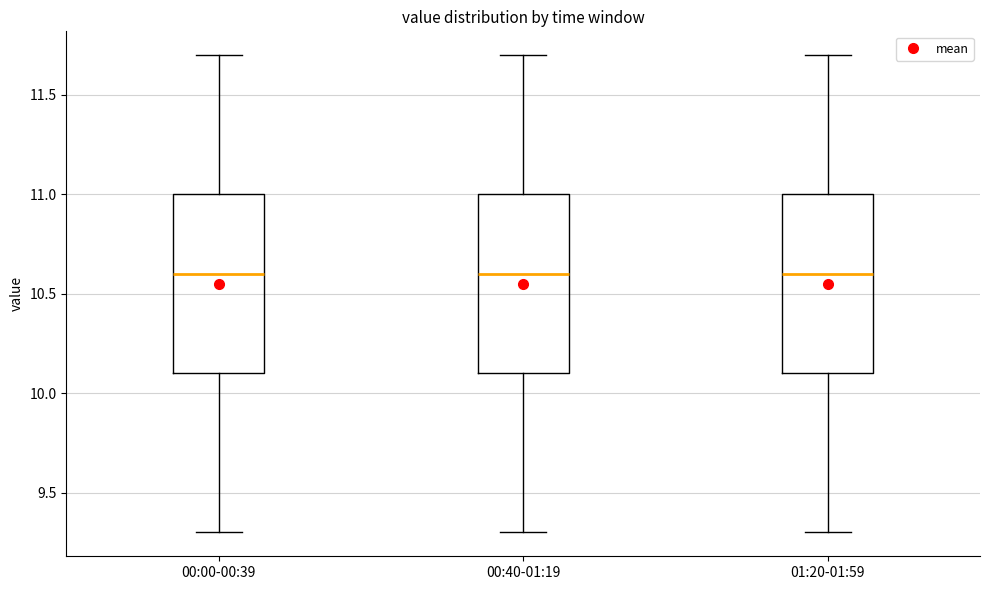

Reading left to right, read every box against the y-axis: the position of its median line, the range the box covers, and the ends of its whiskers. The values are not printed on the chart, so give them approximately, as read against the axis.

00:00-00:39: median 10.6, box 10.1 to 11.0, whiskers 9.3 to 11.7
00:40-01:19: median 10.6, box 10.1 to 11.0, whiskers 9.3 to 11.7
01:20-01:59: median 10.6, box 10.1 to 11.0, whiskers 9.3 to 11.7